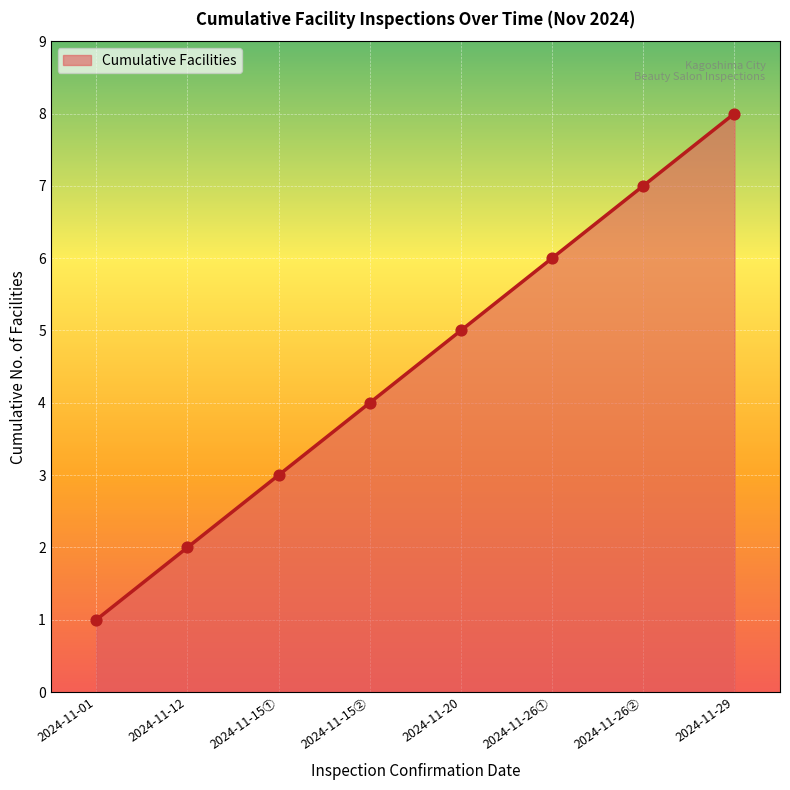

Between 2024-11-12 and 2024-11-29, which is larger?

2024-11-29